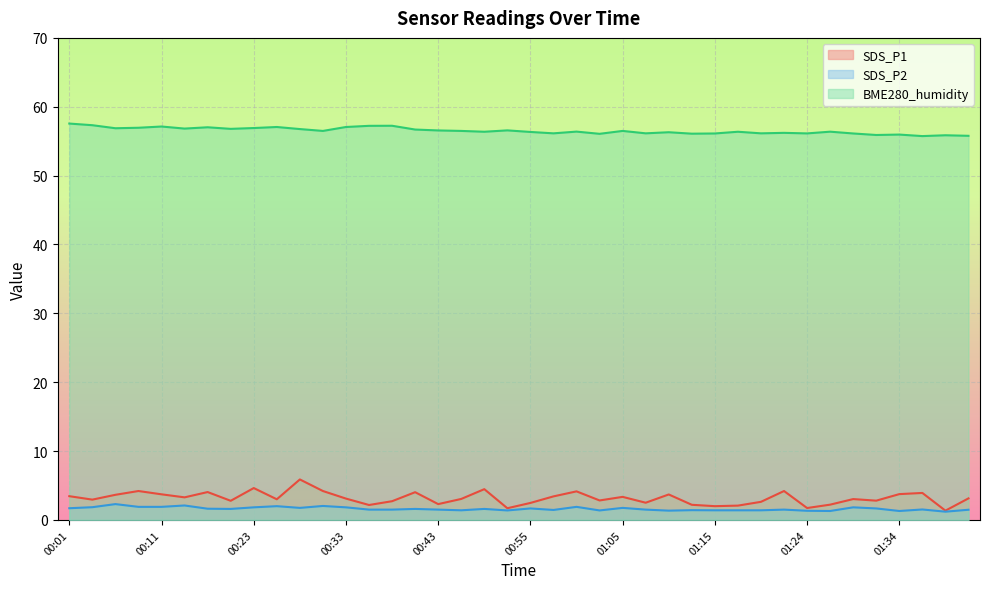

What is the spread (max minus min) of values at 01:34?

54.7